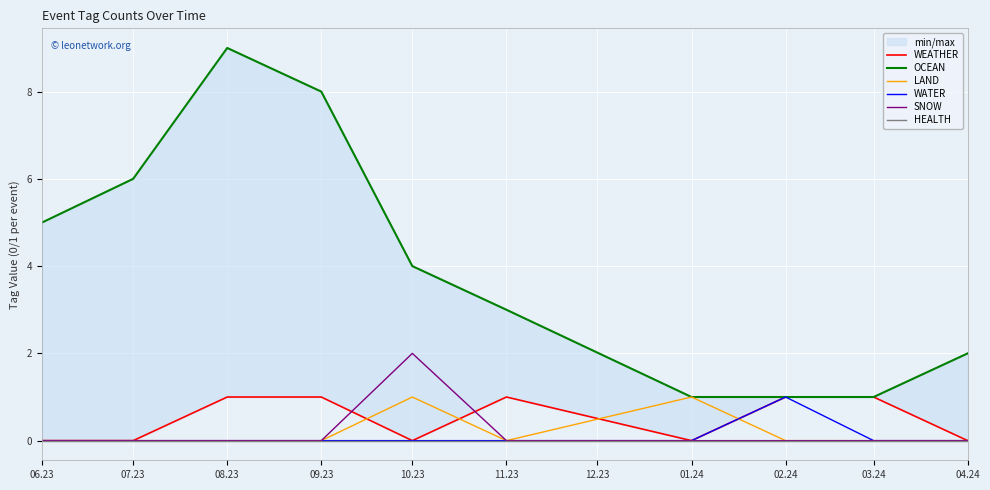

Which category has the highest value across all series?

08.23